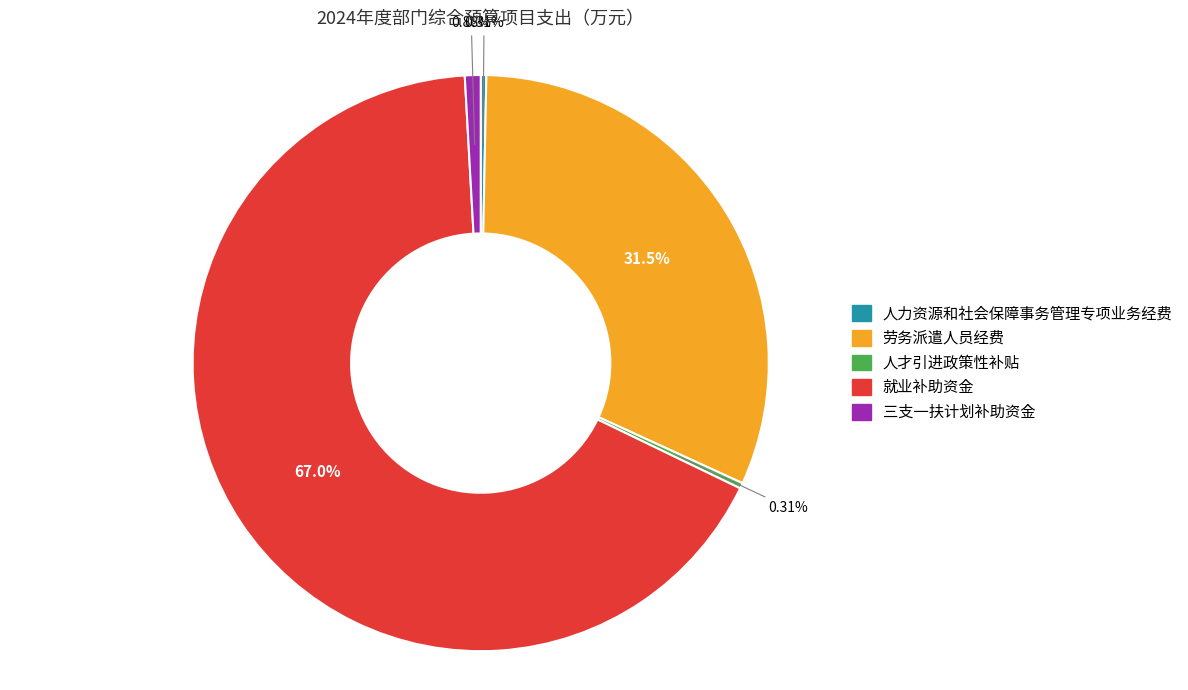

Which has a higher value, 就业补助资金 or 人才引进政策性补贴?

就业补助资金